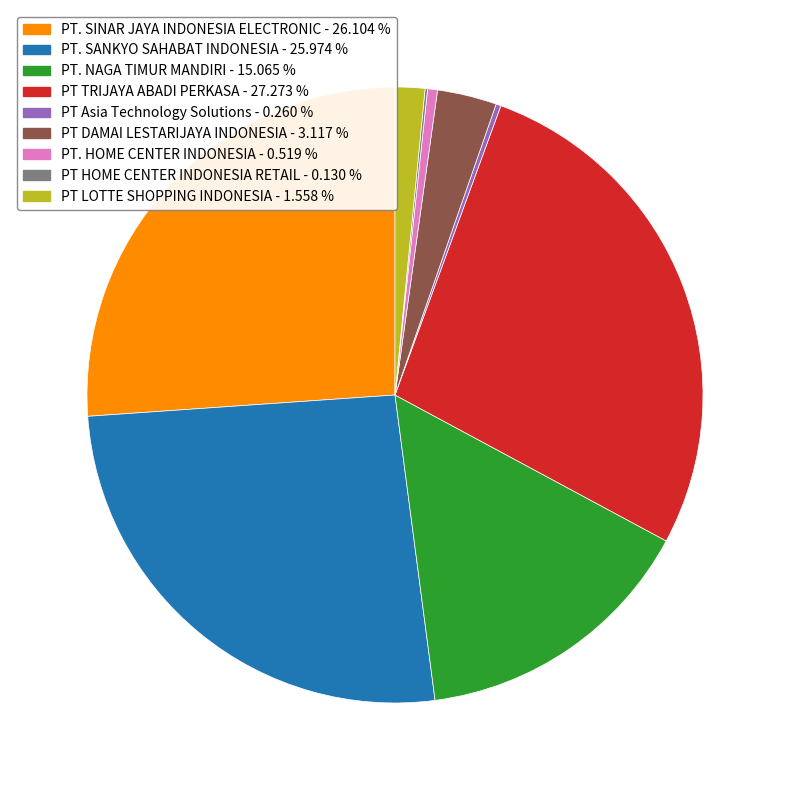

Does any single category account for the majority?

No